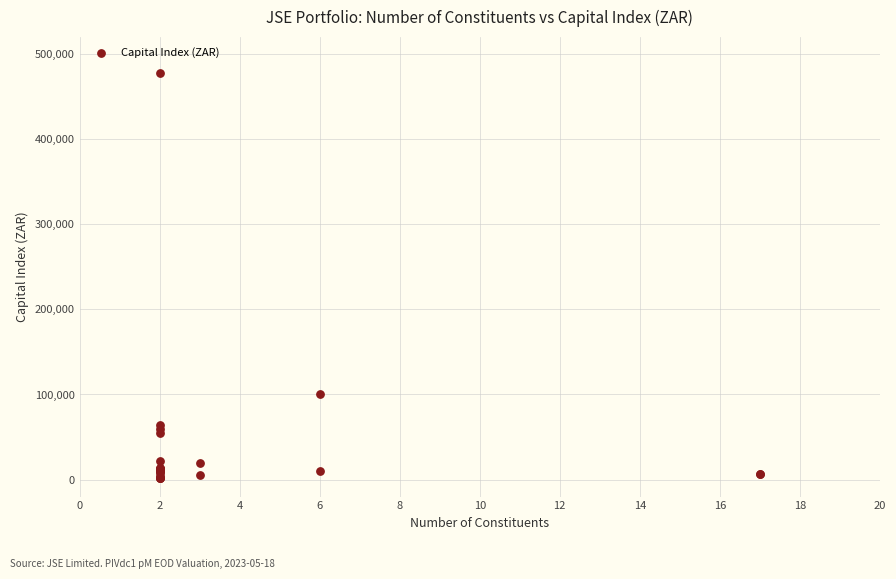

What Y value in the scatter plot is closest to 239672?

100293.4